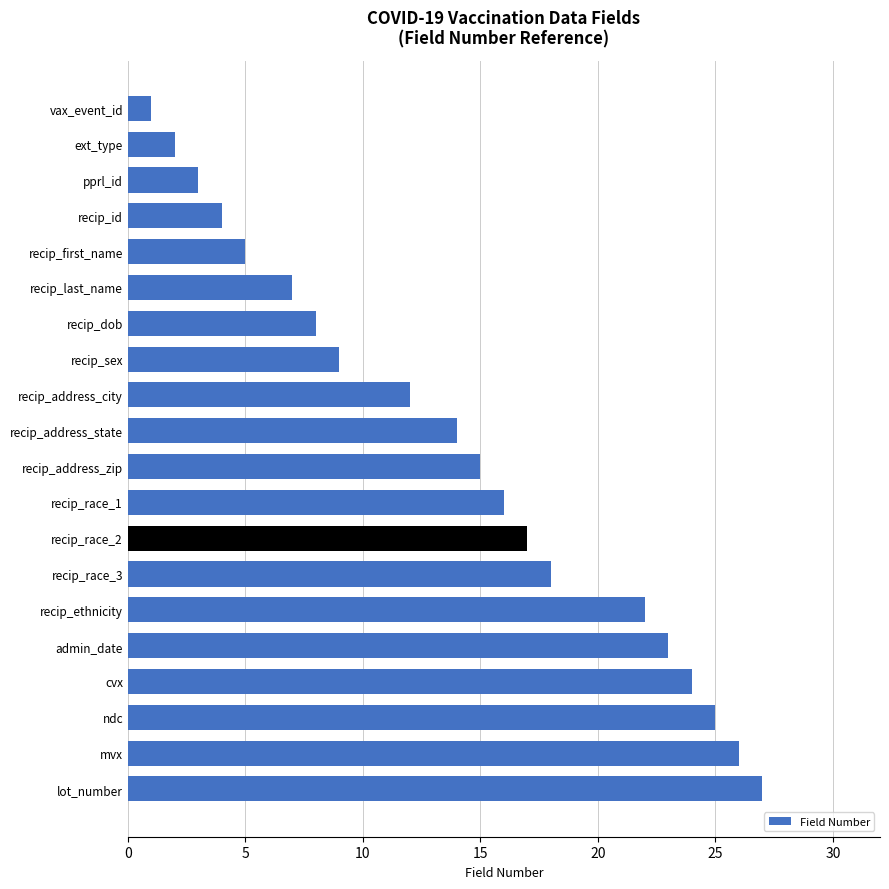

Are the bars horizontal?

Yes